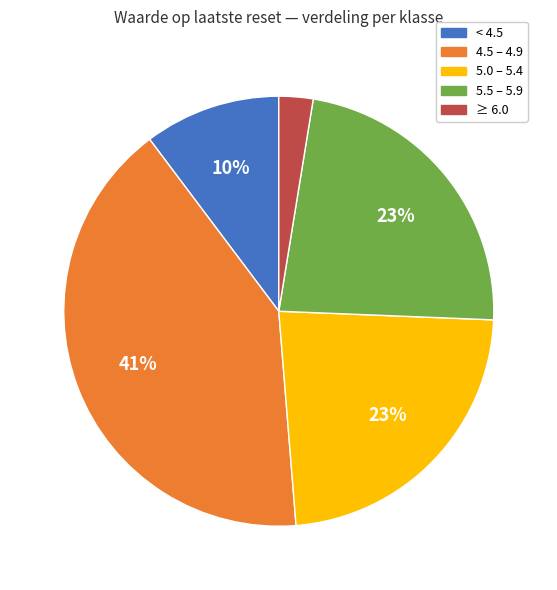

To the nearest percent, what is the difference between the largest and smallest slice percentages?

38%